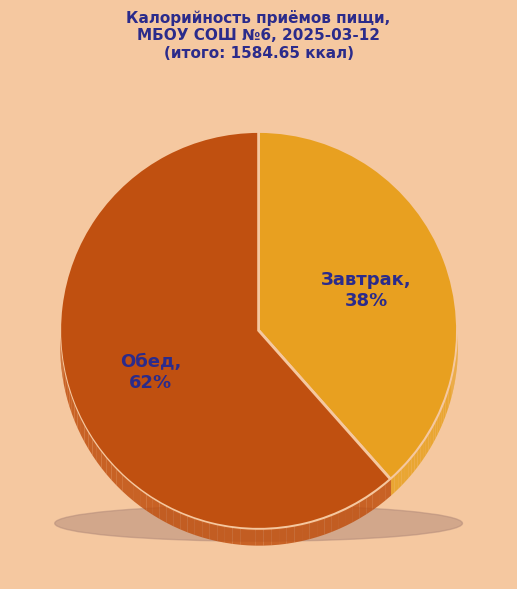

Between Обед and Завтрак, which is larger?

Обед